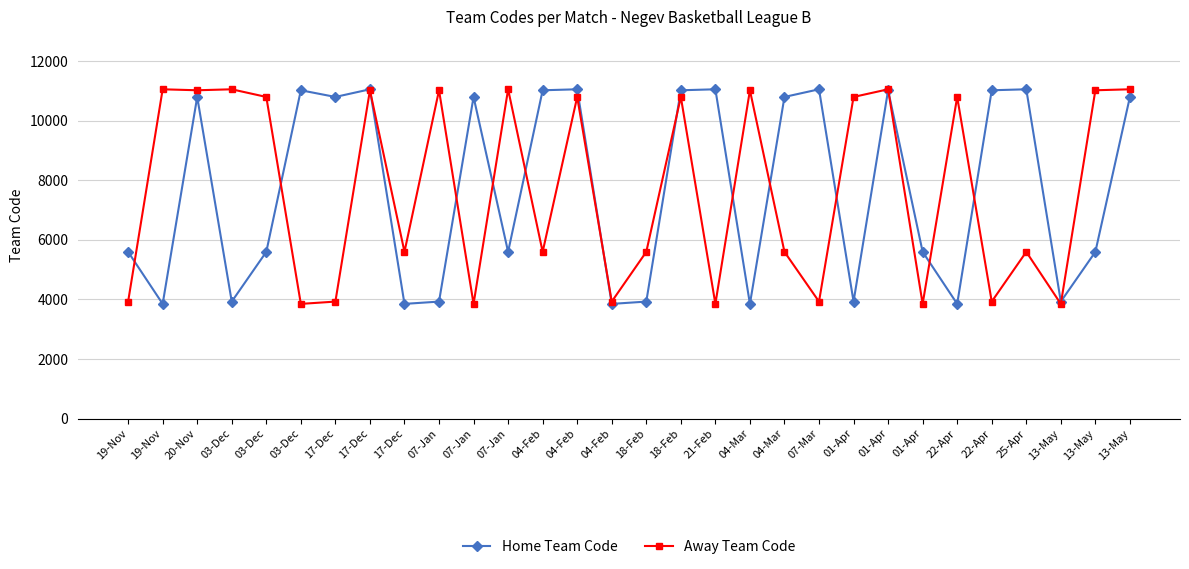

What is the label of the 1st point from the right?

13-May